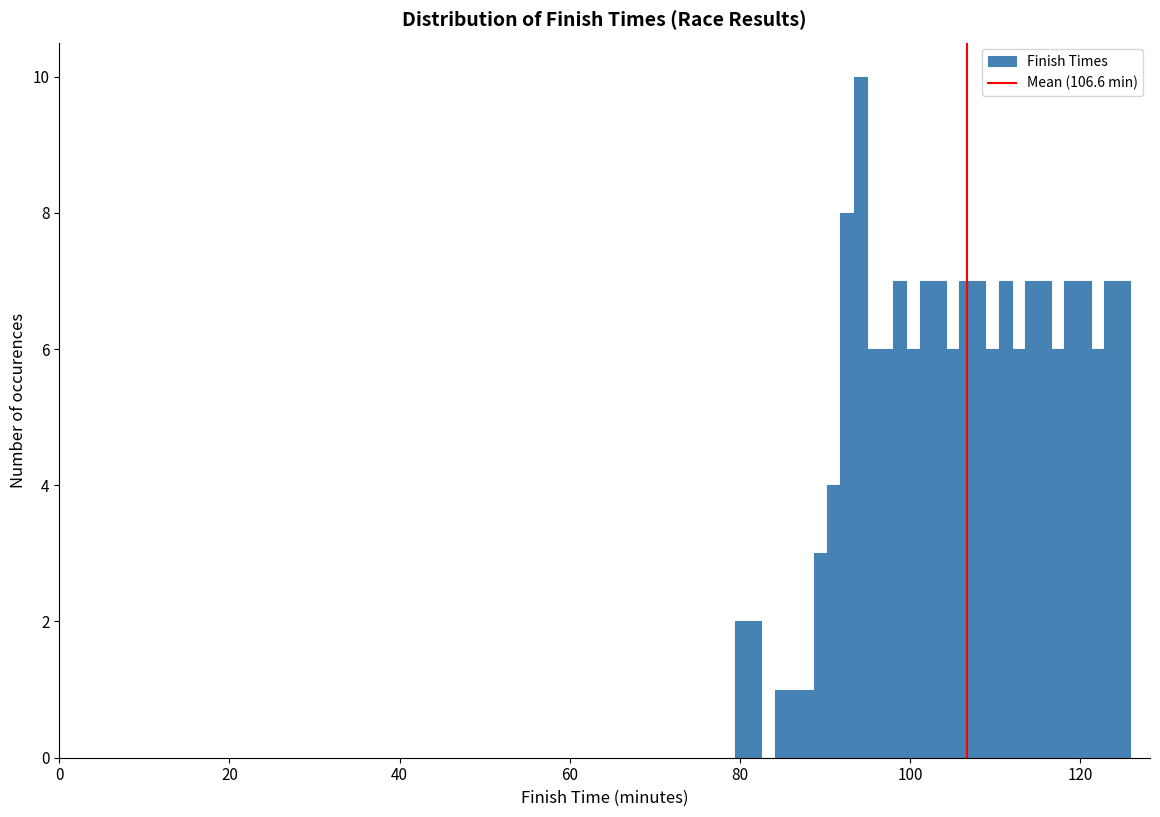

Around what value on the x-axis is the tallest bar? Give the approximate position of its centre, as read against the axis.

94